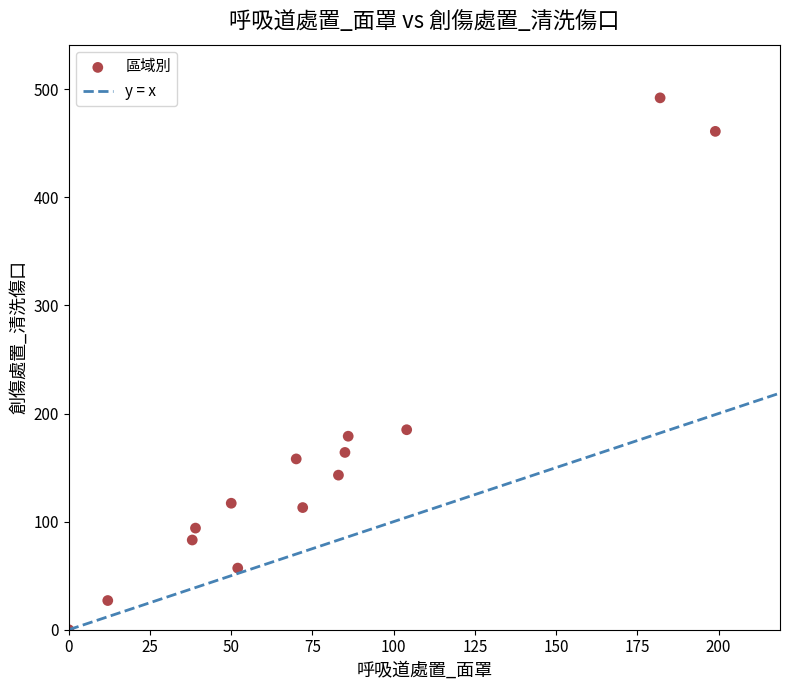

What Y value in the scatter plot is closest to 246?

185